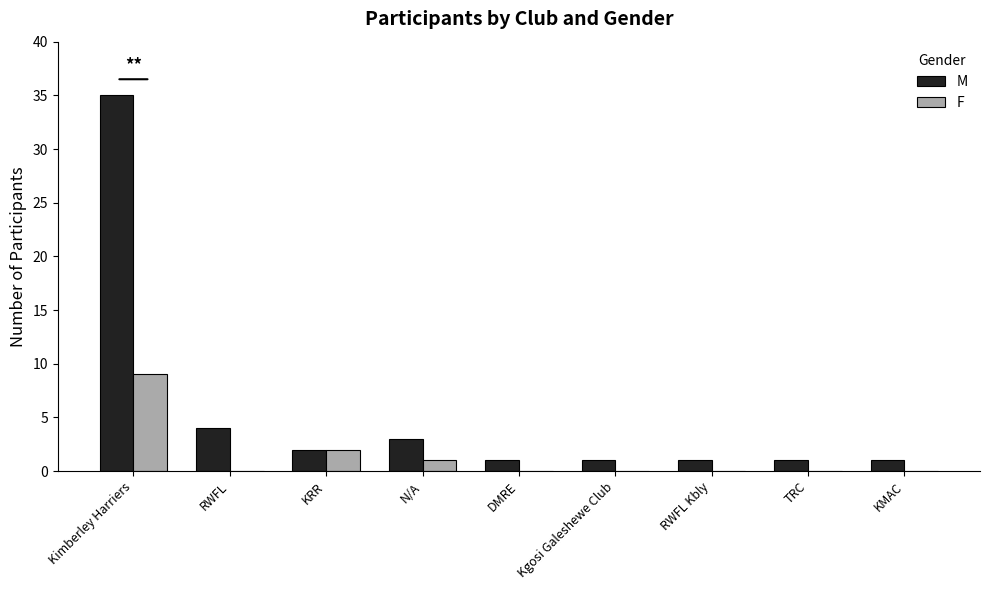

What is the sum of all F values?

12